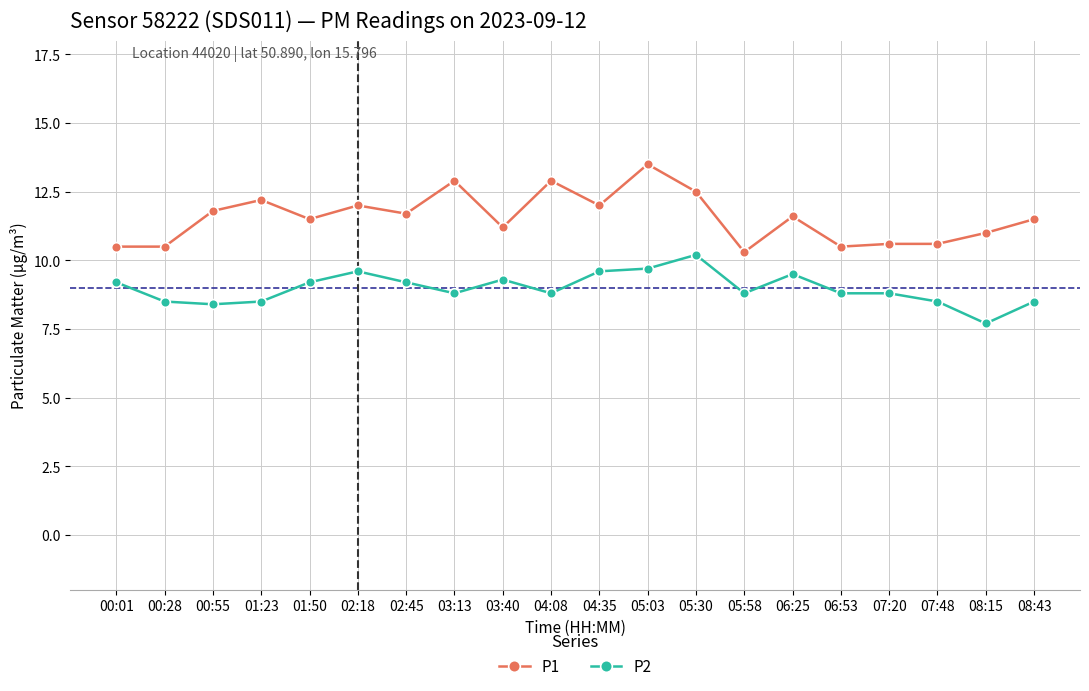

True or false: P1 and P2 cross at least once.

False